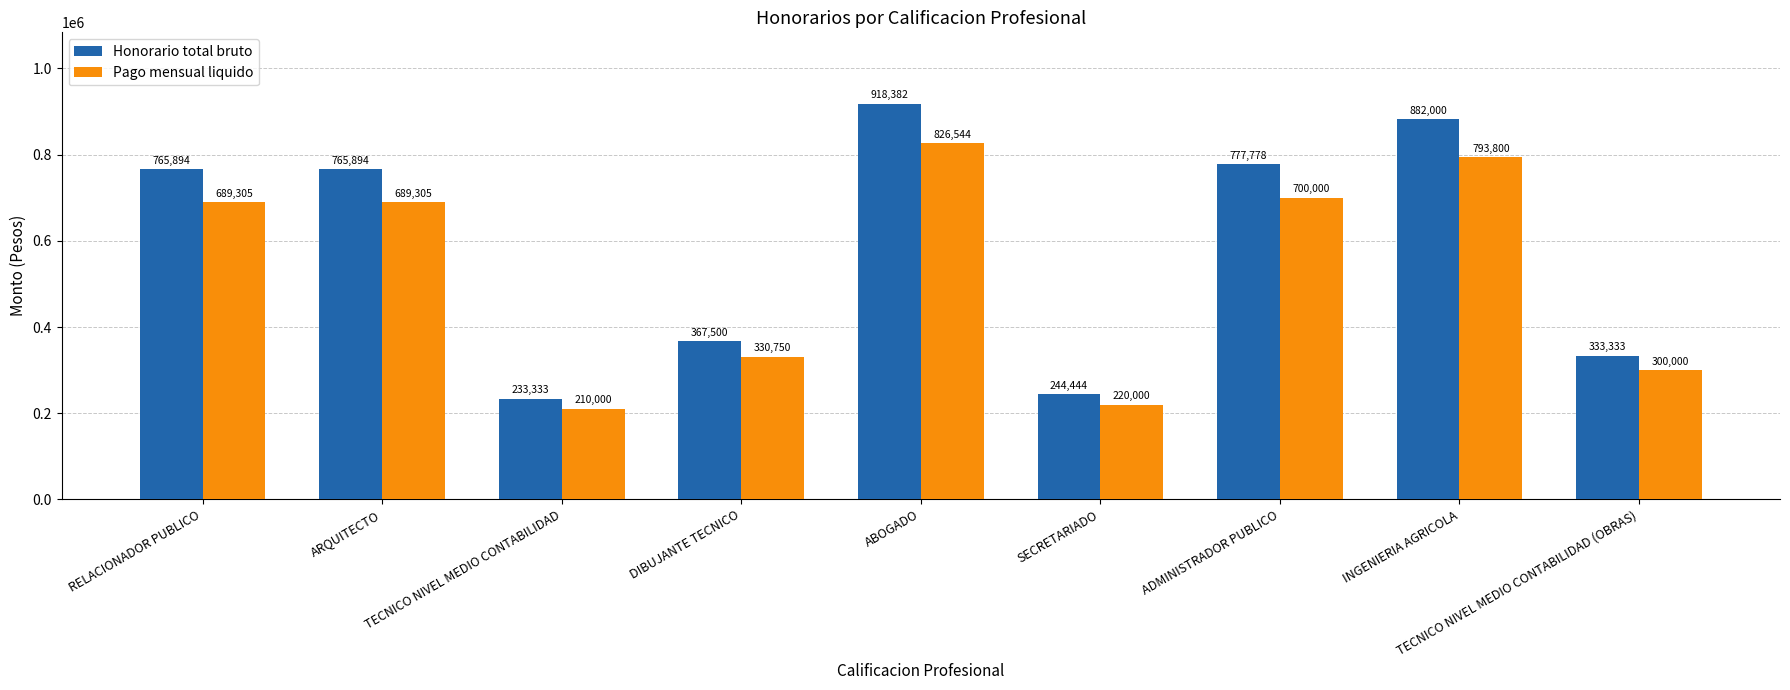

True or false: Pago mensual liquido has a value of 330589 at SECRETARIADO.

False